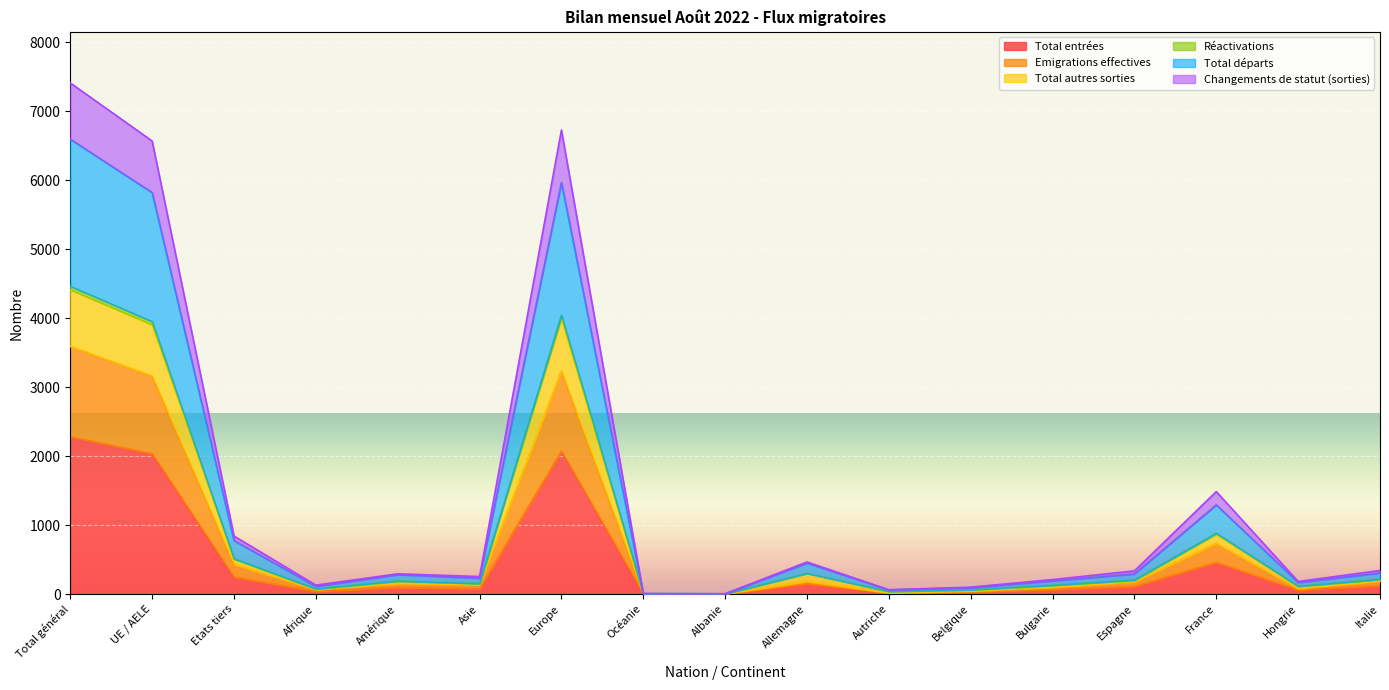

In Changements de statut (sorties), how many points are higher than both neighbors (excluding endpoints)?

4